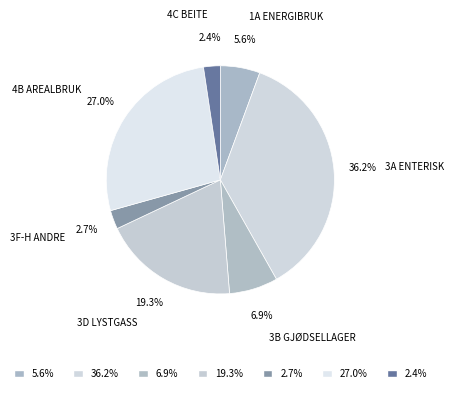

Is there any slice that represents more than half of the pie?

No